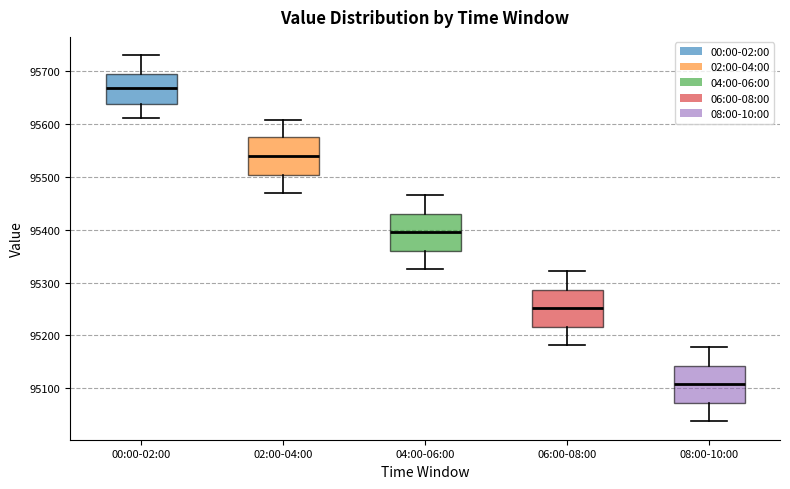

Reading left to right, read every box against the y-axis: the position of its median line, the range the box covers, and the ends of its whiskers. The values are not printed on the chart, so give them approximately, as read against the axis.

00:00-02:00: median 95670, box 95640 to 95690, whiskers 95610 to 95730
02:00-04:00: median 95540, box 95500 to 95570, whiskers 95470 to 95610
04:00-06:00: median 95400, box 95360 to 95430, whiskers 95330 to 95470
06:00-08:00: median 95250, box 95220 to 95290, whiskers 95180 to 95320
08:00-10:00: median 95110, box 95070 to 95140, whiskers 95040 to 95180